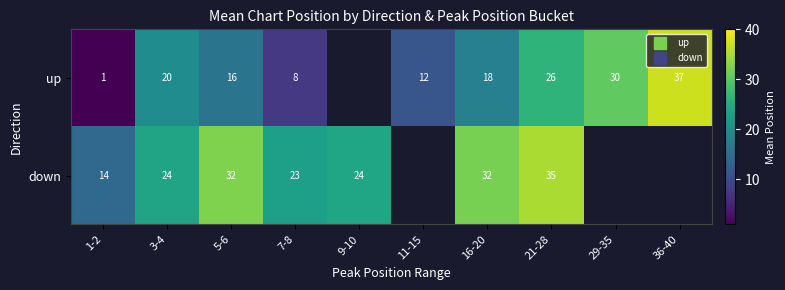

What is the greatest value displayed?

37.0